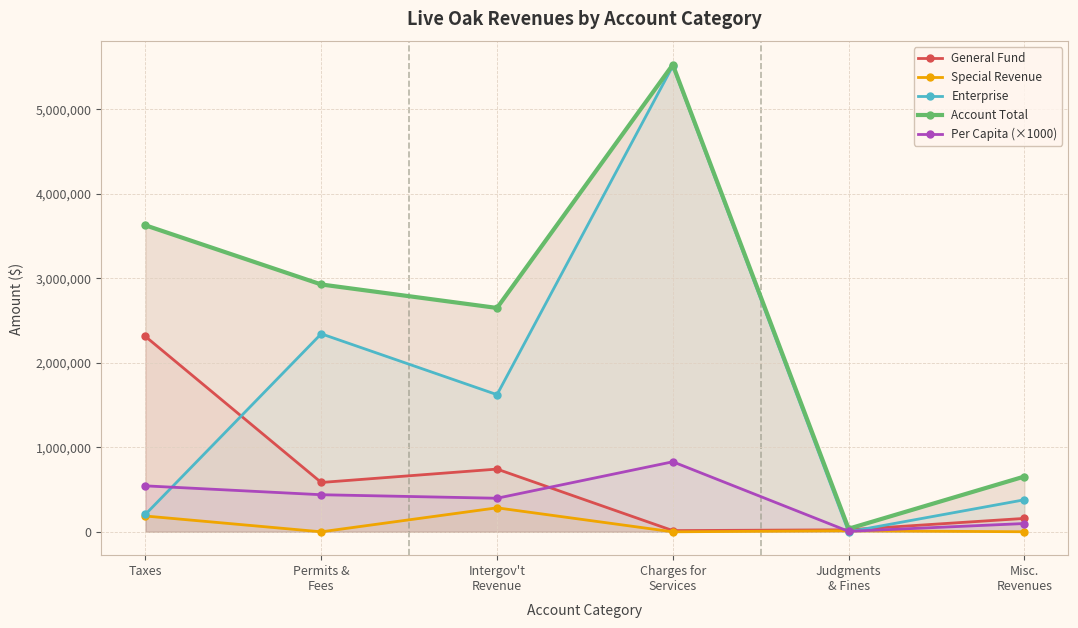

Rank the series by their maximum value, from lowest to highest.

Special Revenue, Per Capita (×1000), General Fund, Enterprise, Account Total